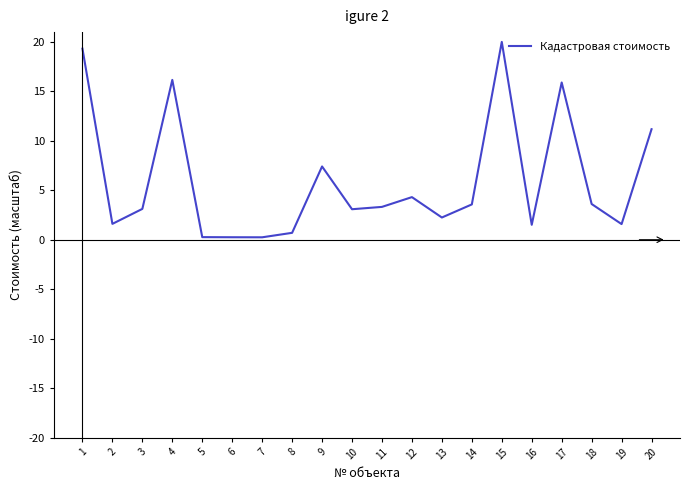

Is it true that the value at 9 is 10.9?

False